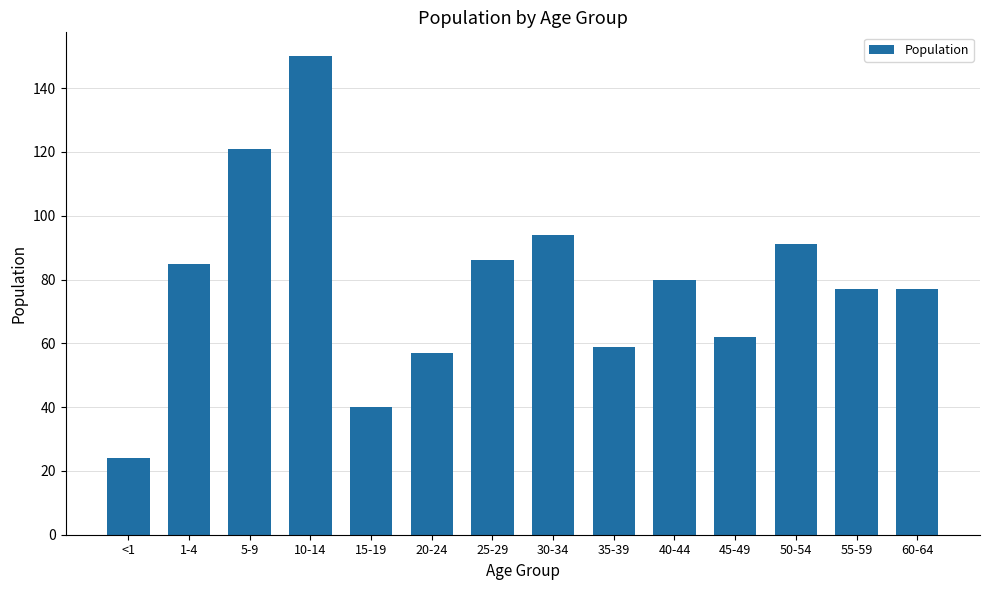

How many categories are shown in the chart?

14